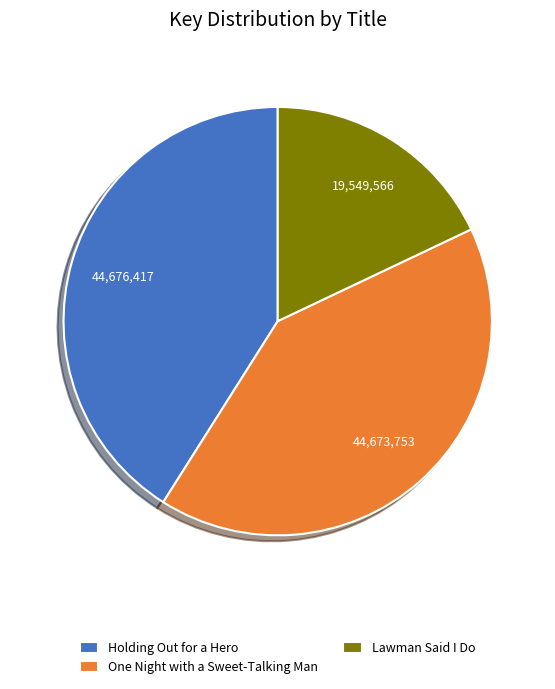

True or false: Lawman Said I Do accounts for 26% of the total.

False